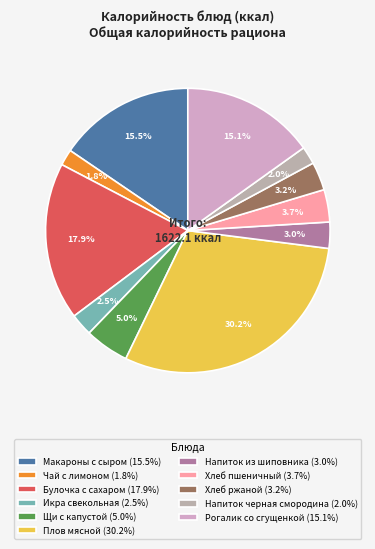

What is the smallest slice in the pie chart?

Чай с лимоном и сахаром